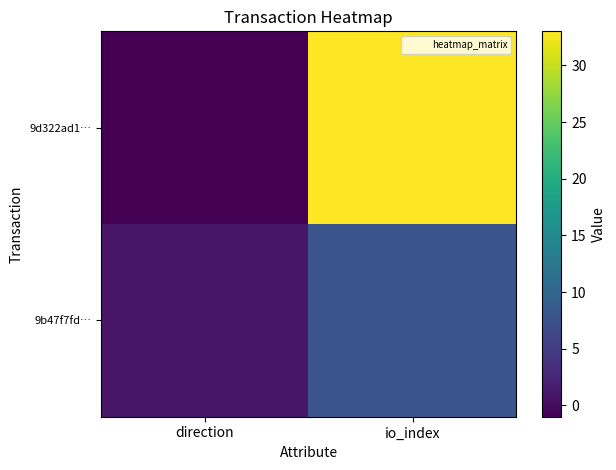

Which series has the widest spread of values?

9d322ad1…